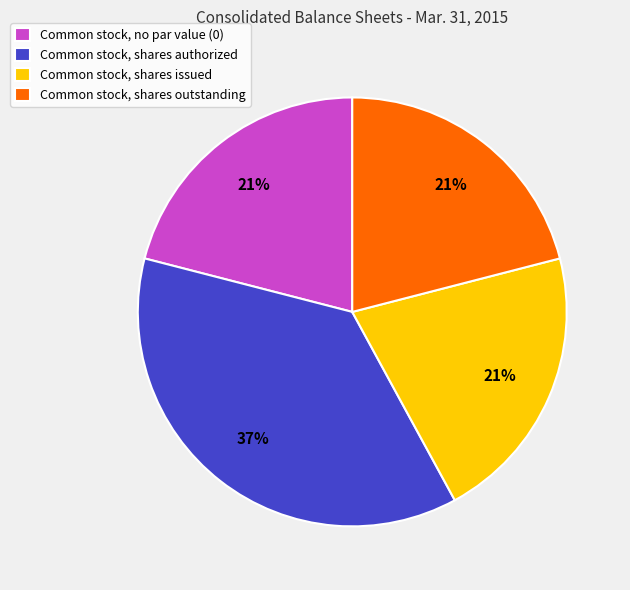

To the nearest percent, what is the difference between the Common stock, shares authorized and Common stock, shares issued slice percentages?

16%